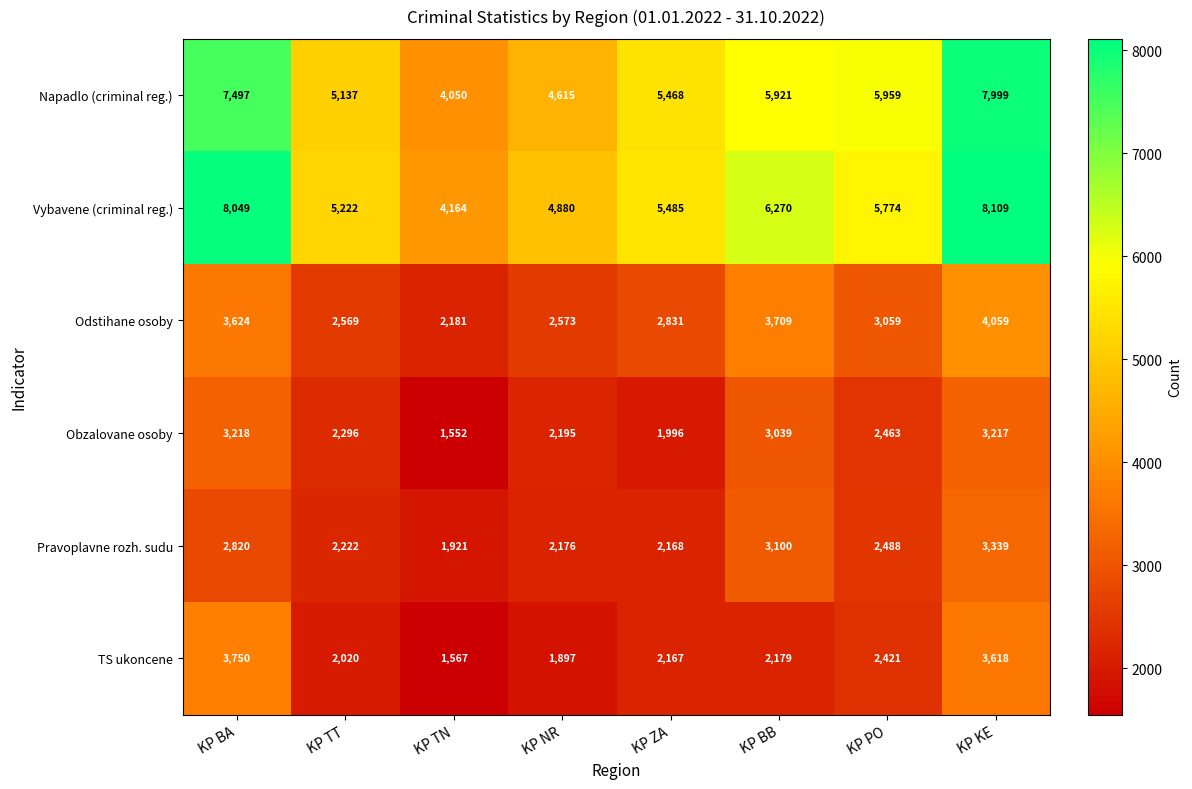

Rank the series at KP BB from highest to lowest value.

Vybavene (criminal reg.), Napadlo (criminal reg.), Odstihane osoby, Pravoplavne rozh. sudu, Obzalovane osoby, TS ukoncene